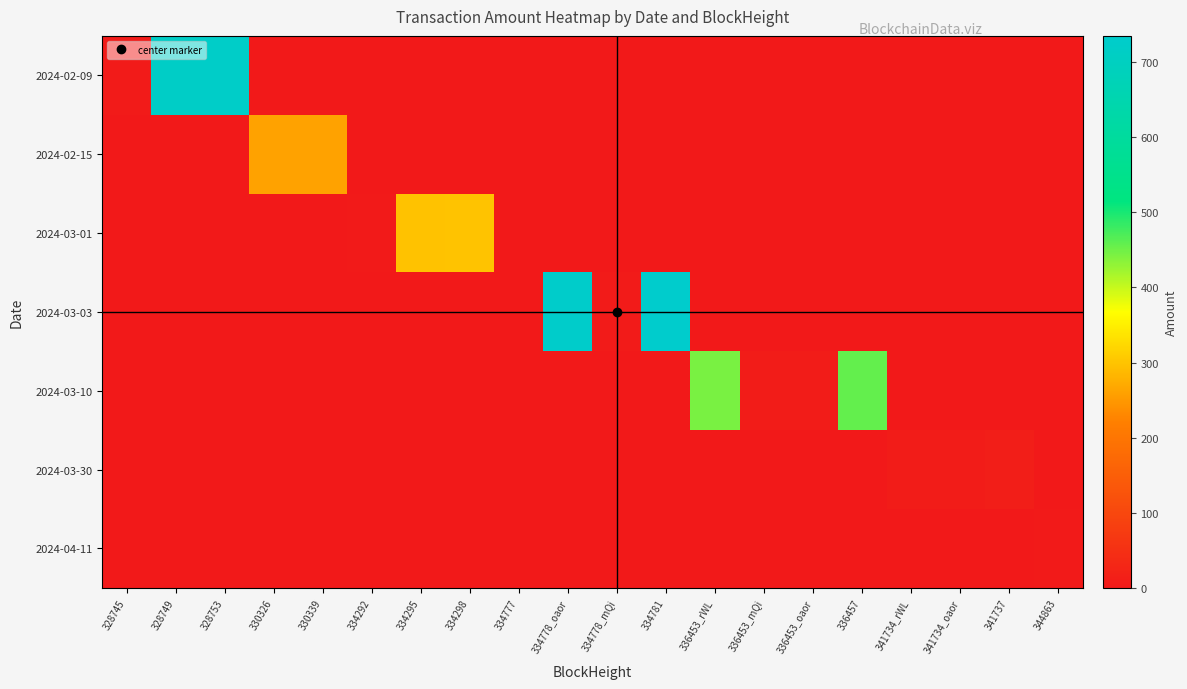

What is the spread (max minus min) of values at 341734_oaor?

5.9